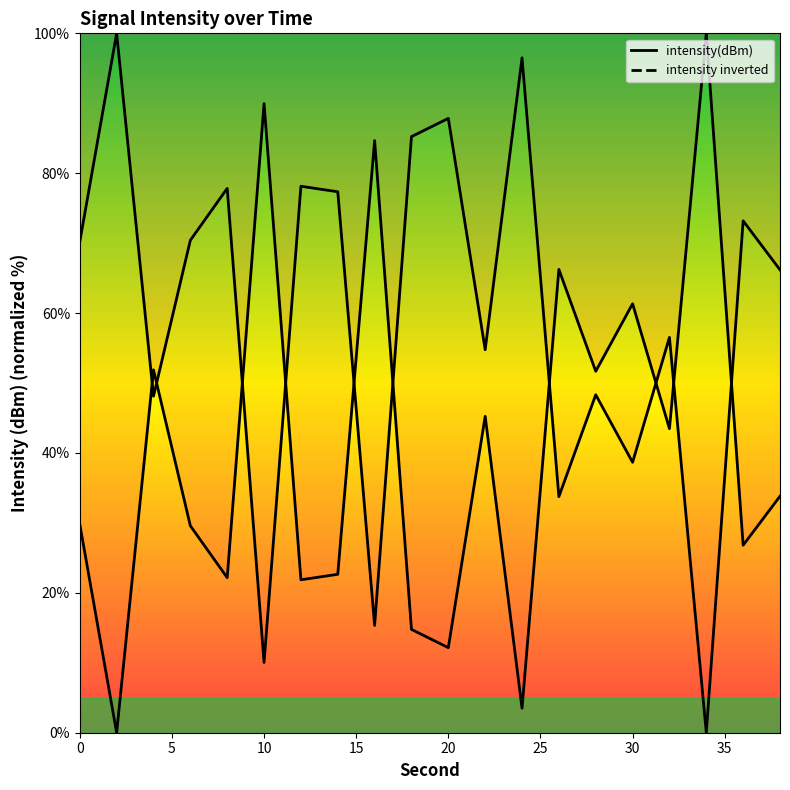

How many interior local valleys (lower than both neighbors) does the data have?

8